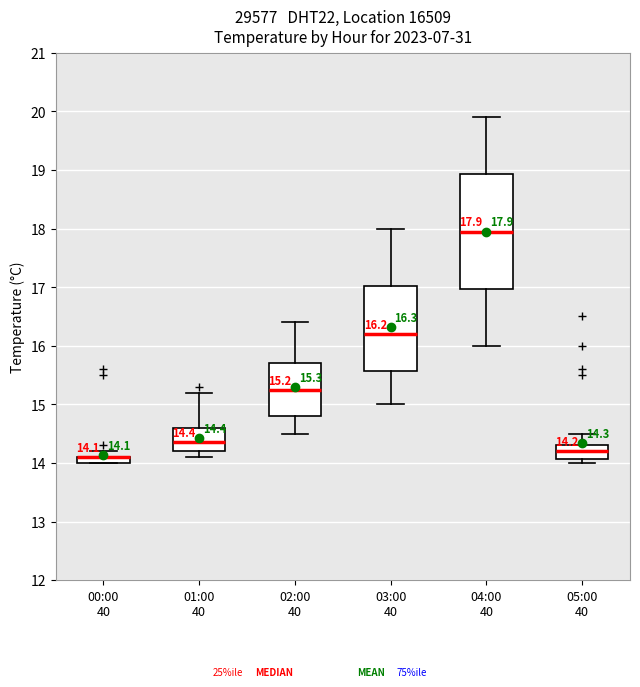

Which box is the tallest, from its lower edge to its upper edge?

04:00 40